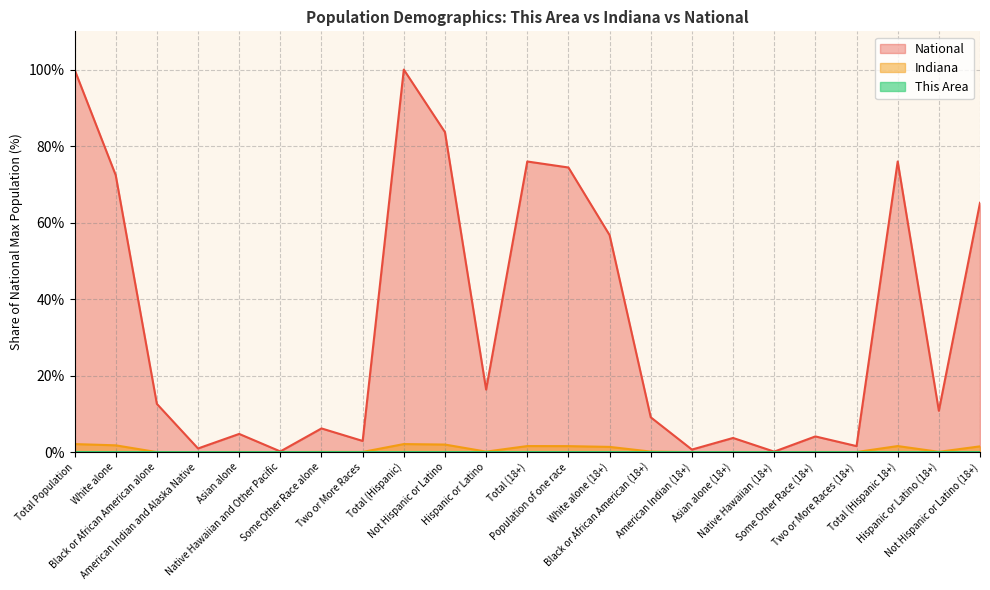

Count the number of data series in this chart.

3